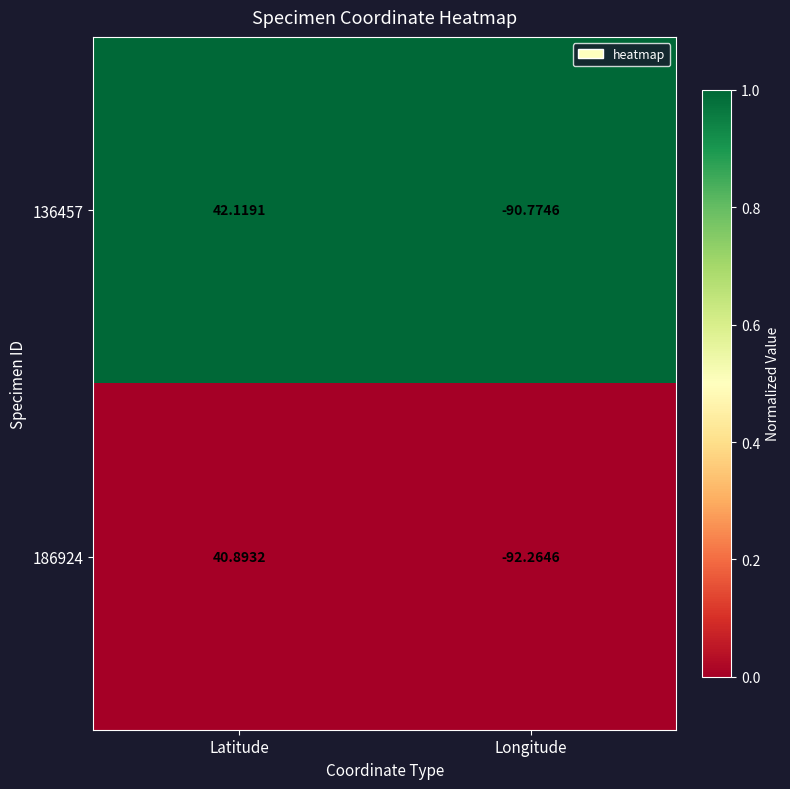

Which label corresponds to the smallest value in the chart?

Longitude